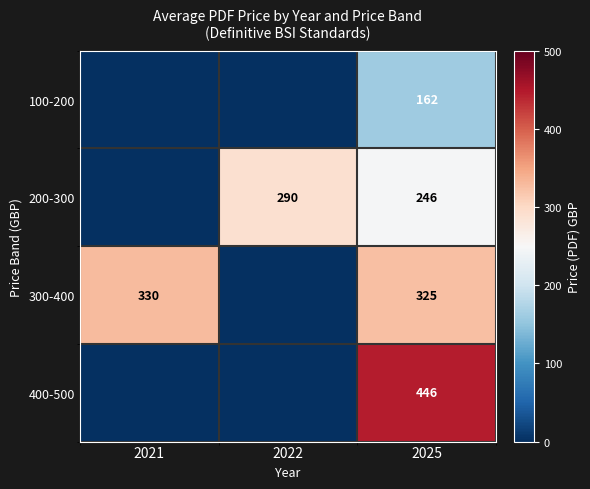

Is it true that 200-300 equals 459 at 2022?

False